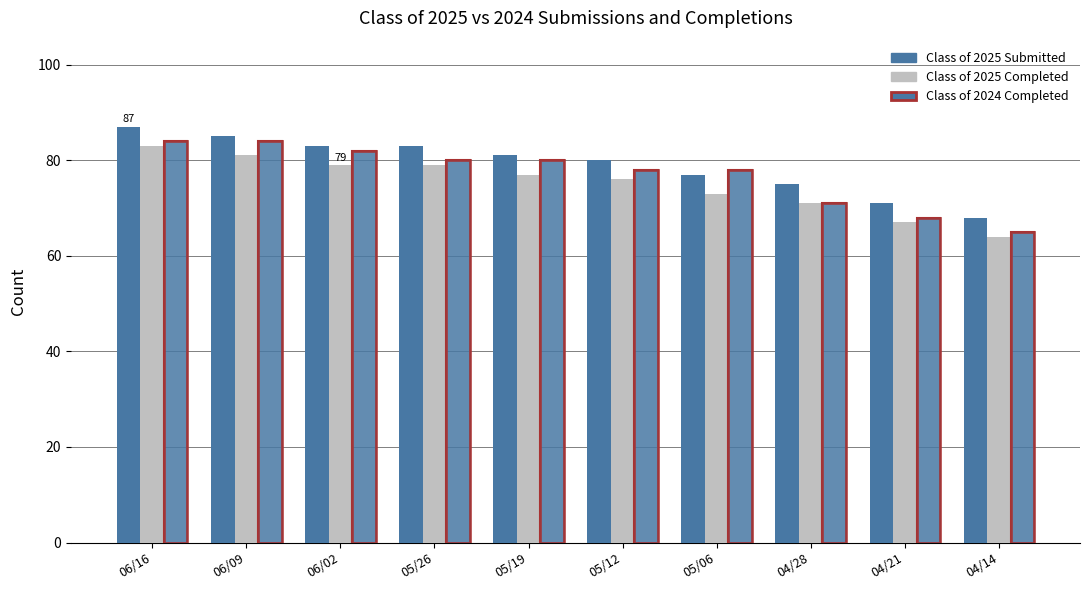

True or false: Class of 2025 Submitted has a value of 87 at 06/16.

True